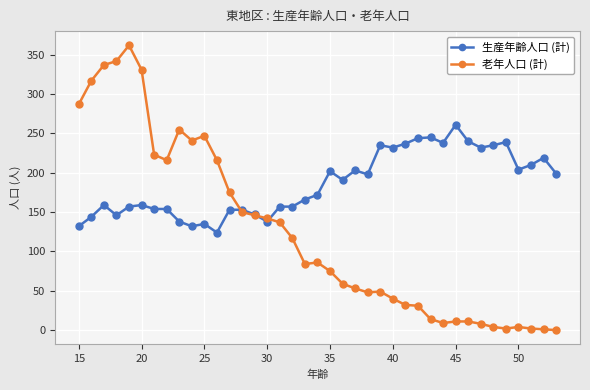

What is the difference between the second highest and second lowest values in the 老年人口 (計) series?

341